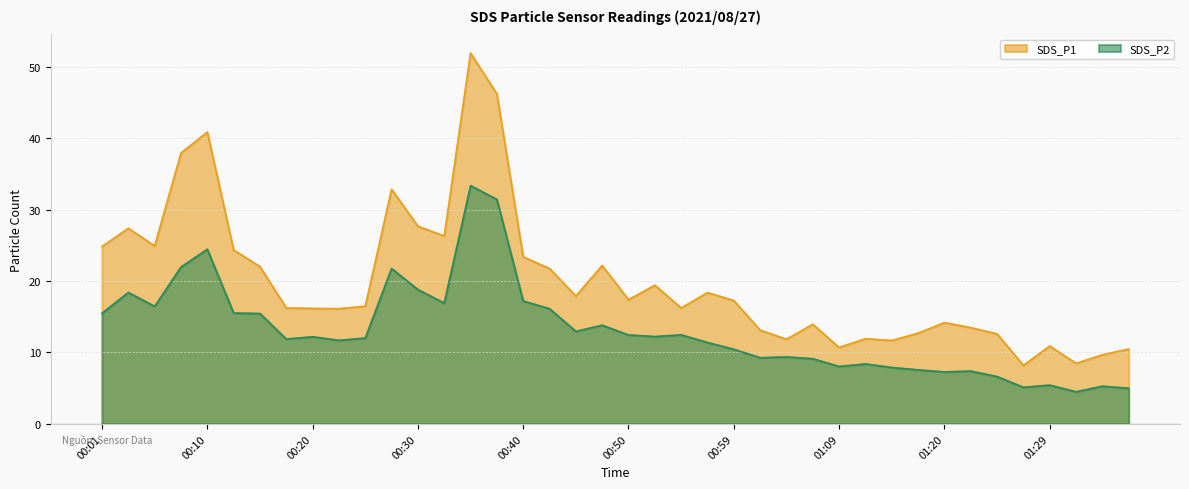

Where is the first local minimum for SDS_P1?

00:06